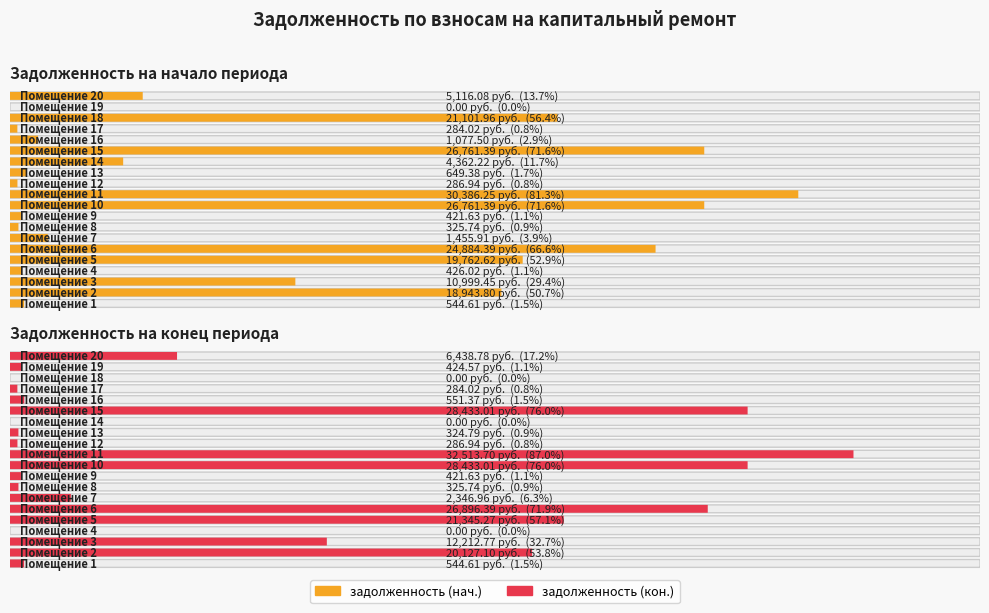

At how many categories does at least one series exceed 6870?

8